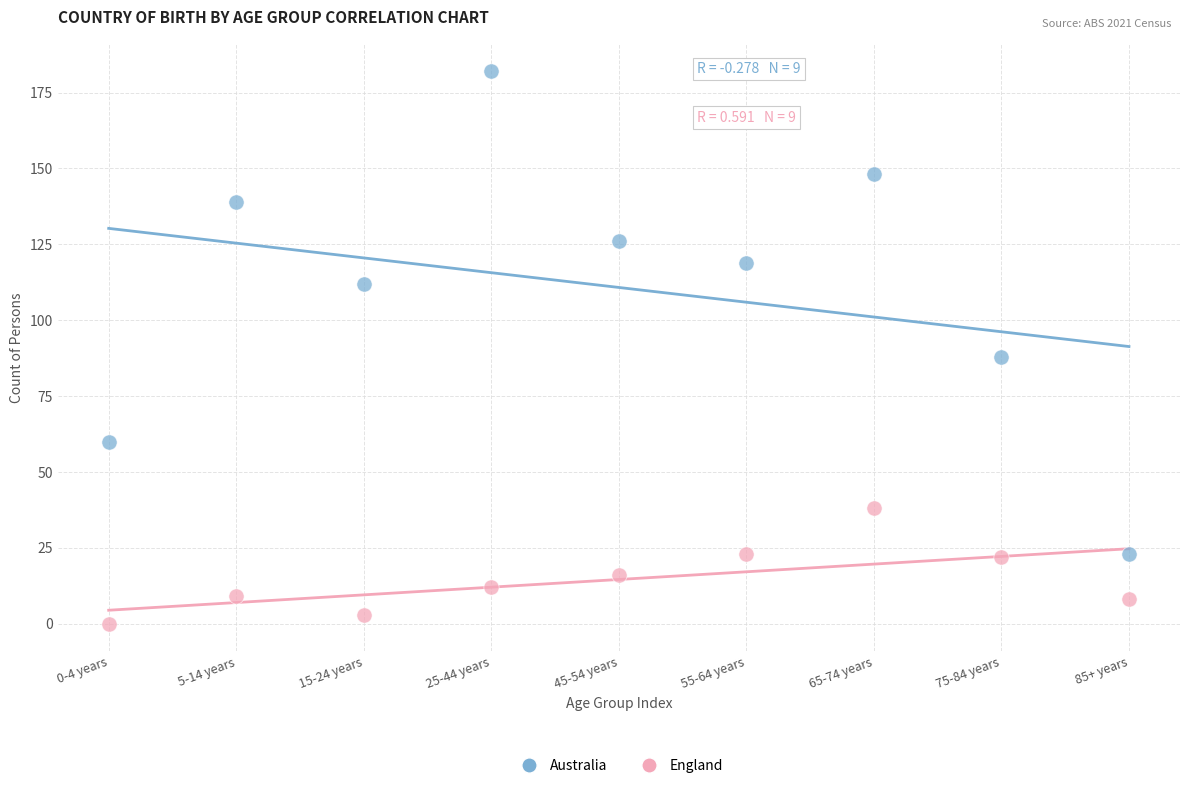

Which series has the widest spread of Y values?

Australia